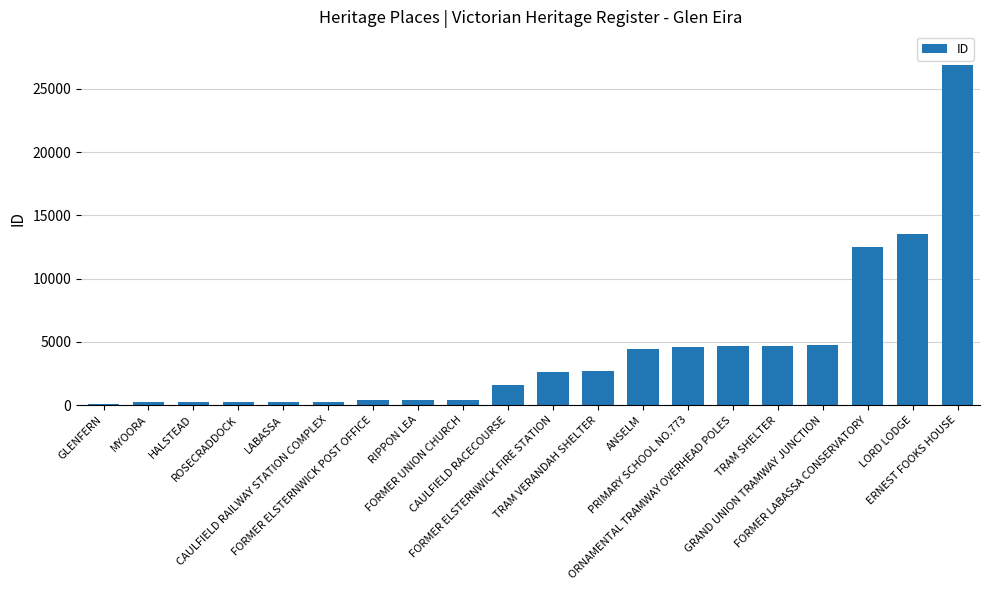

What is the greatest value displayed?

26858